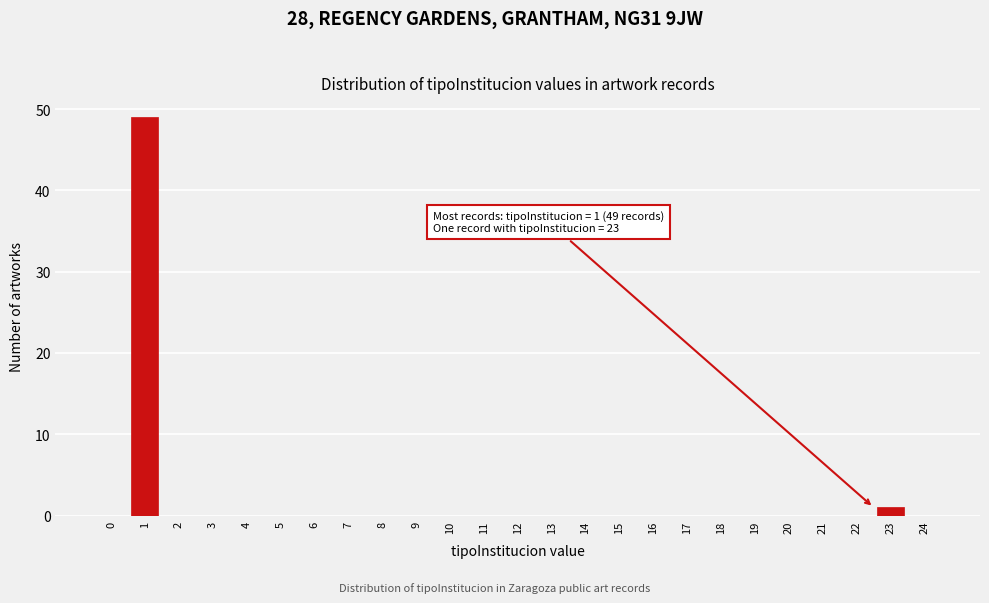

Reading left to right, extract all data points from this chart.

0=0	1=49	2=0	3=0	4=0	5=0	6=0	7=0	8=0	9=0	10=0	11=0	12=0	13=0	14=0	15=0	16=0	17=0	18=0	19=0	20=0	21=0	22=0	23=1	24=0